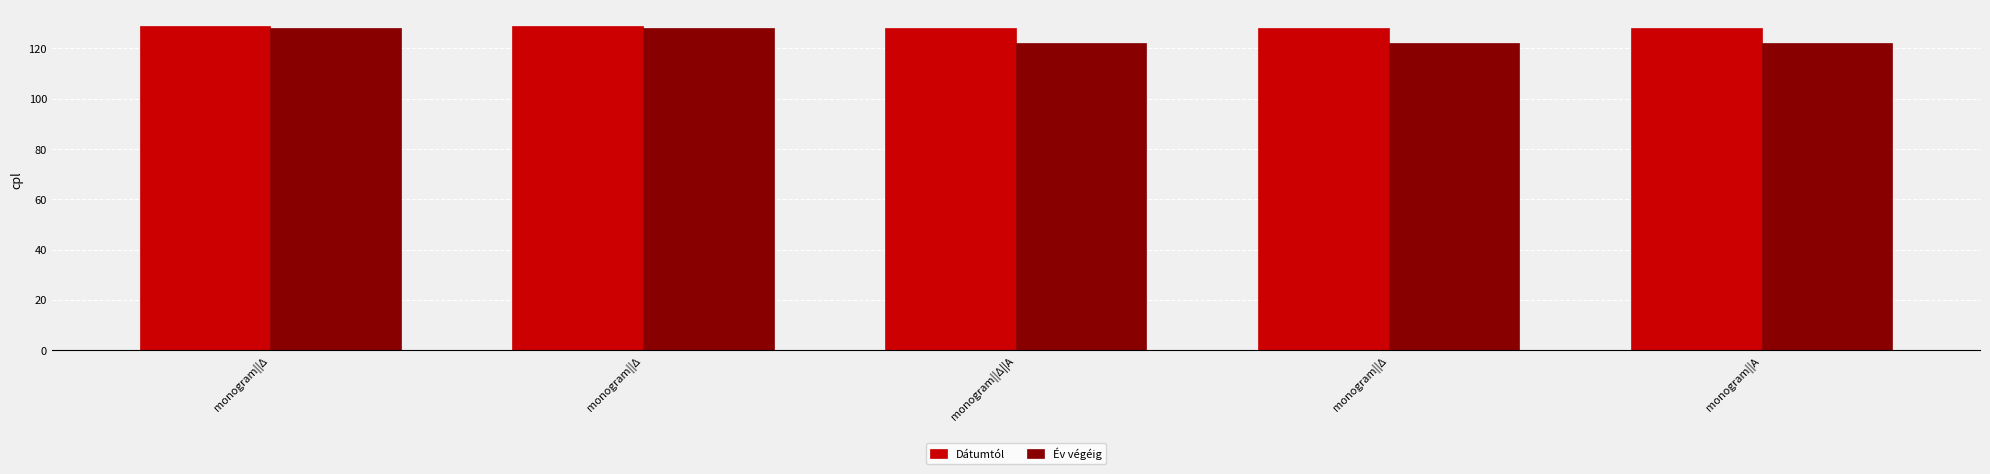

At which category does the chart reach its peak across all series?

monogram||Δ